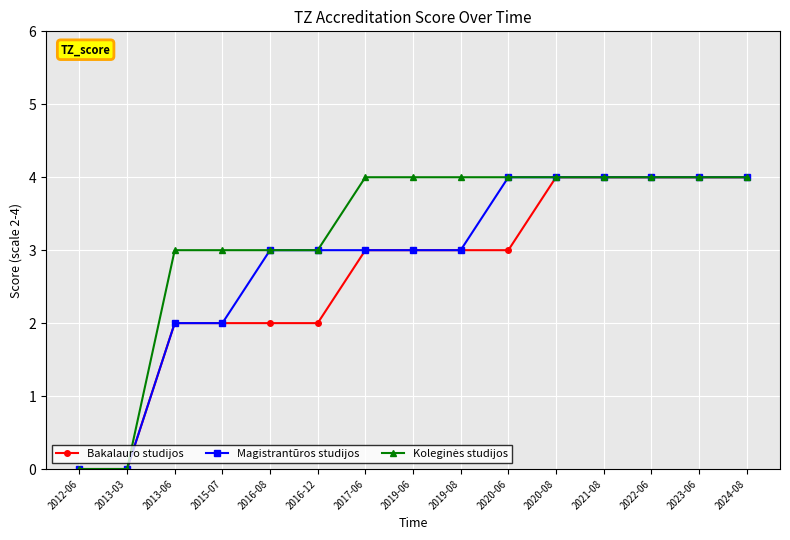

Is the value of Magistrantūros studijos at 2022-06 greater than the value of Bakalauro studijos at 2019-08?

Yes